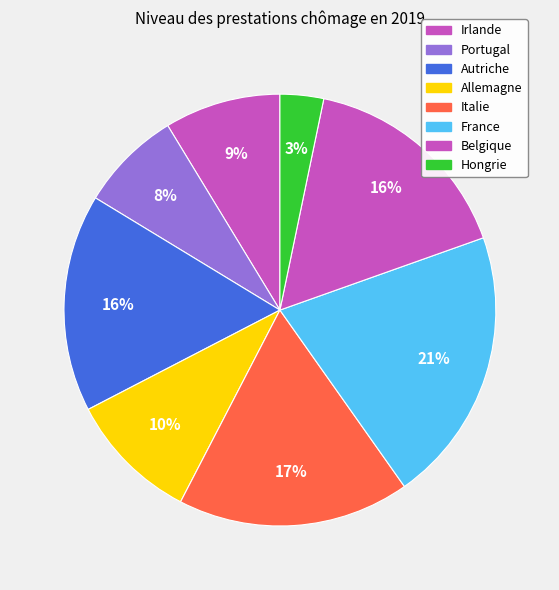

How much of the chart is everything except Portugal?

92.4%